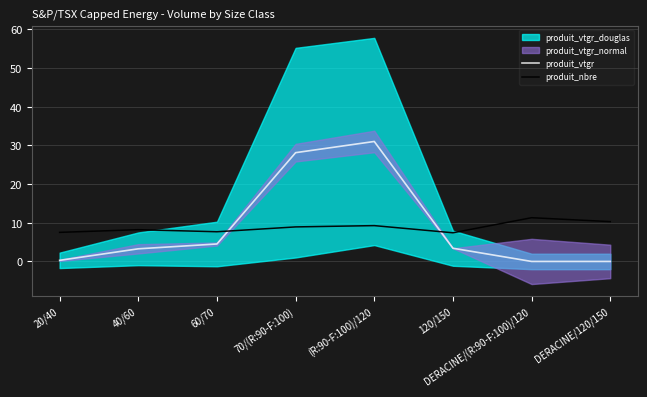

Which series changed the most between 20/40 and 60/70?

produit_vtgr